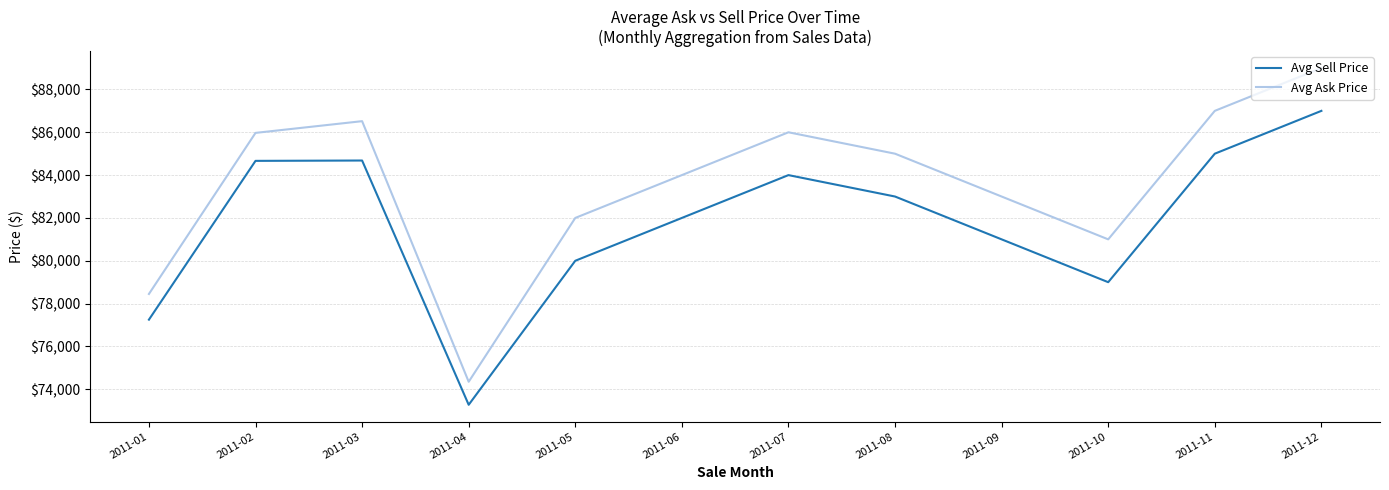

What is the difference between the maximum and minimum values in the Avg Ask Price series?

14650.0